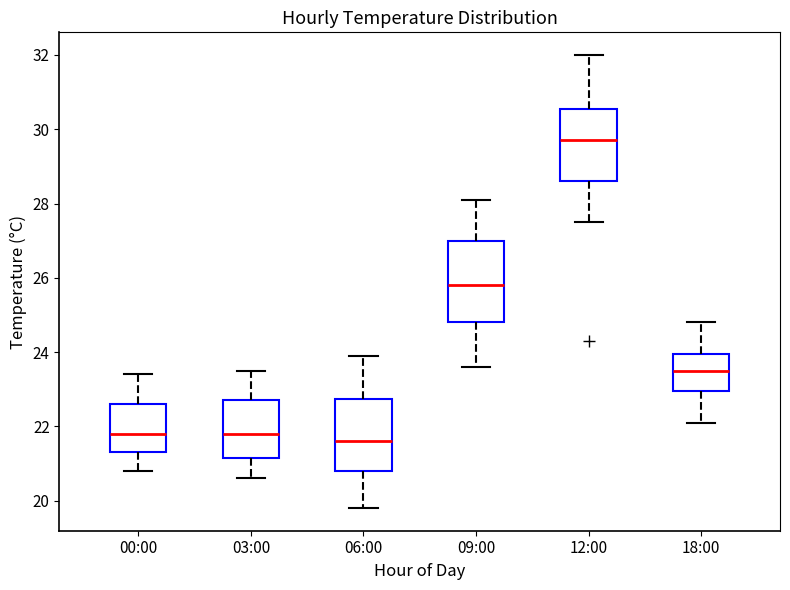

Which box has the highest median line?

12:00